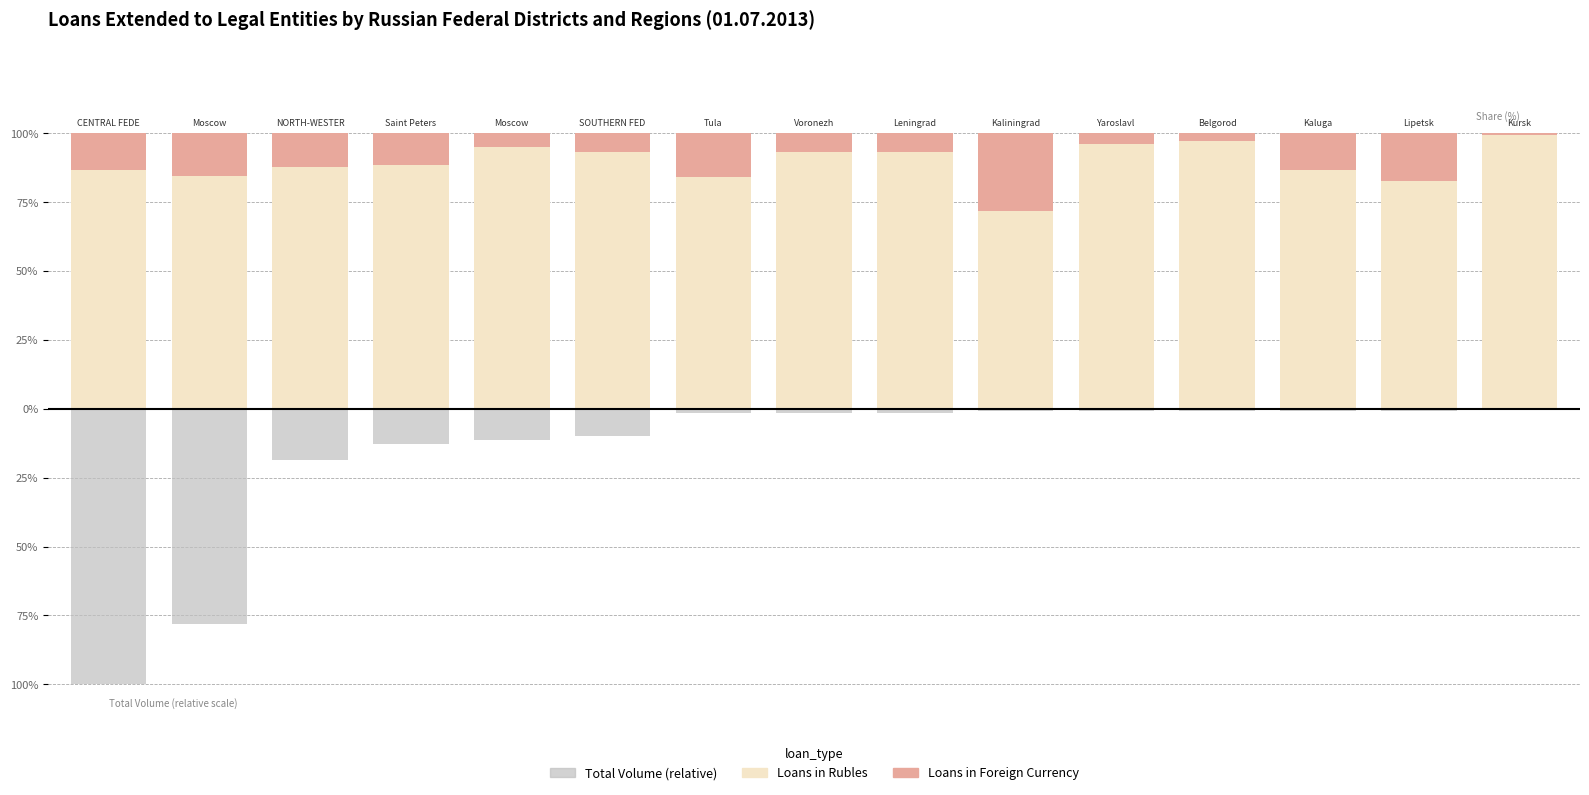

What value does the Loans in Rubles series have at 11?

97.3